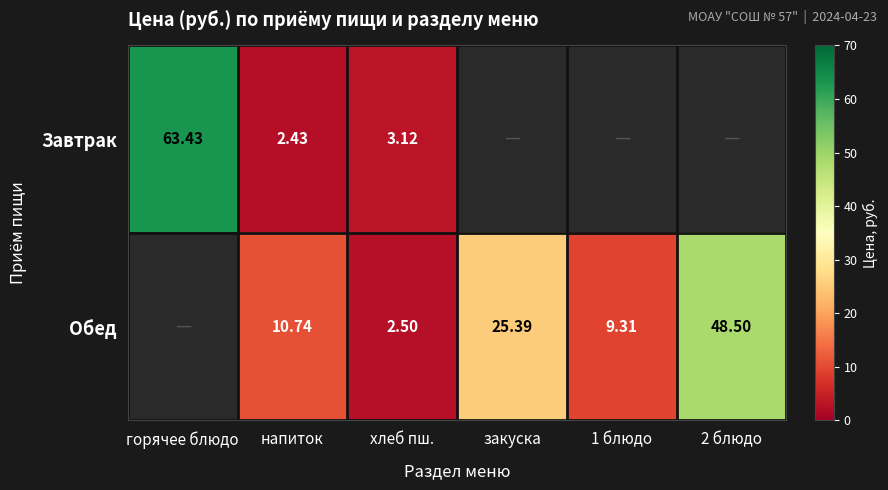

What is the approximate value of Завтрак at напиток?

2.4